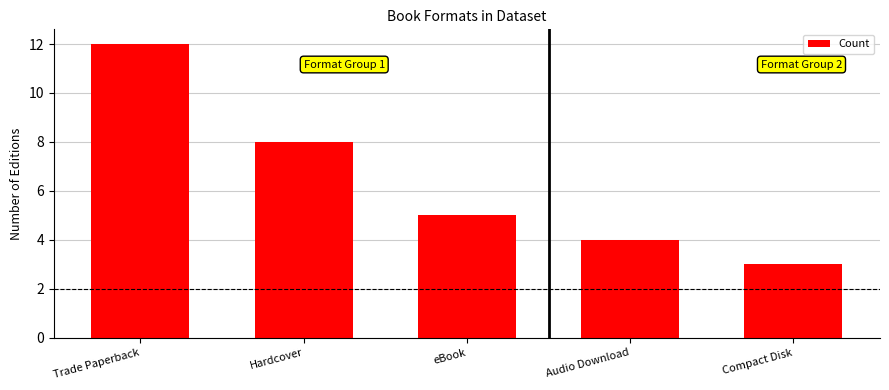

What is the label of the 3rd bar from the left?

eBook